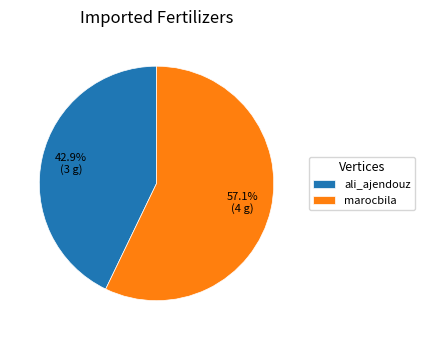

To the nearest percent, what portion does ali_ajendouz represent?

43%